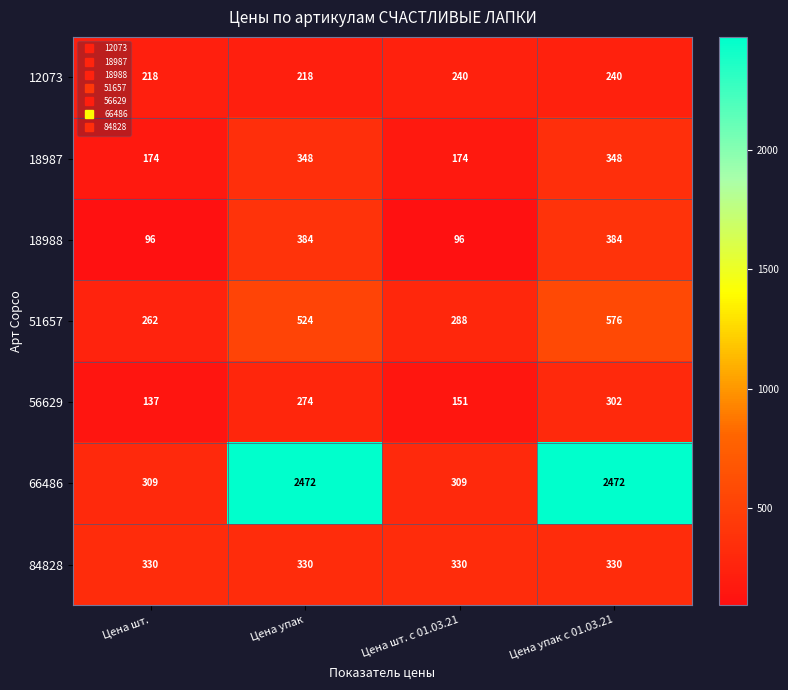

How many series are shown in this chart?

7